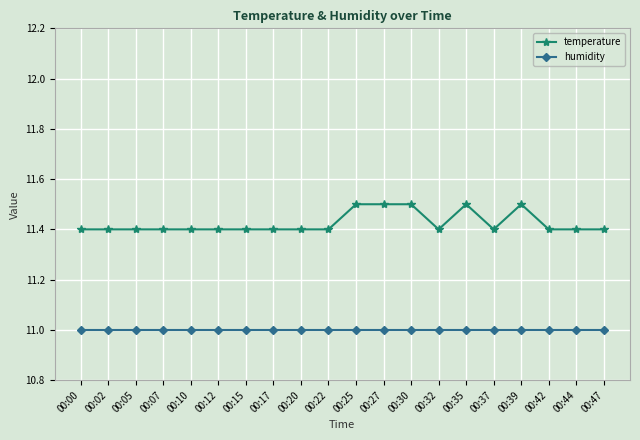

Reading right to left, transcribe all the data shown in this chart.

temperature: 11.4	11.4	11.4	11.5	11.4	11.5	11.4	11.5	11.5	11.5	11.4	11.4	11.4	11.4	11.4	11.4	11.4	11.4	11.4	11.4
humidity: 11.0	11.0	11.0	11.0	11.0	11.0	11.0	11.0	11.0	11.0	11.0	11.0	11.0	11.0	11.0	11.0	11.0	11.0	11.0	11.0